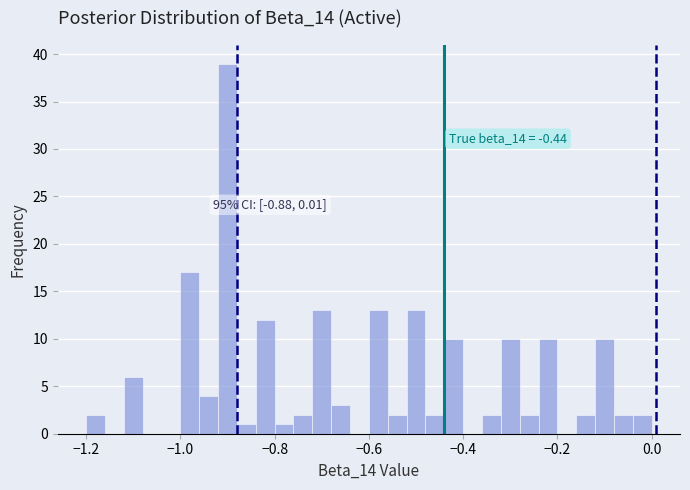

Around what value on the x-axis is the tallest bar? Give the approximate position of its centre, as read against the axis.

-0.90